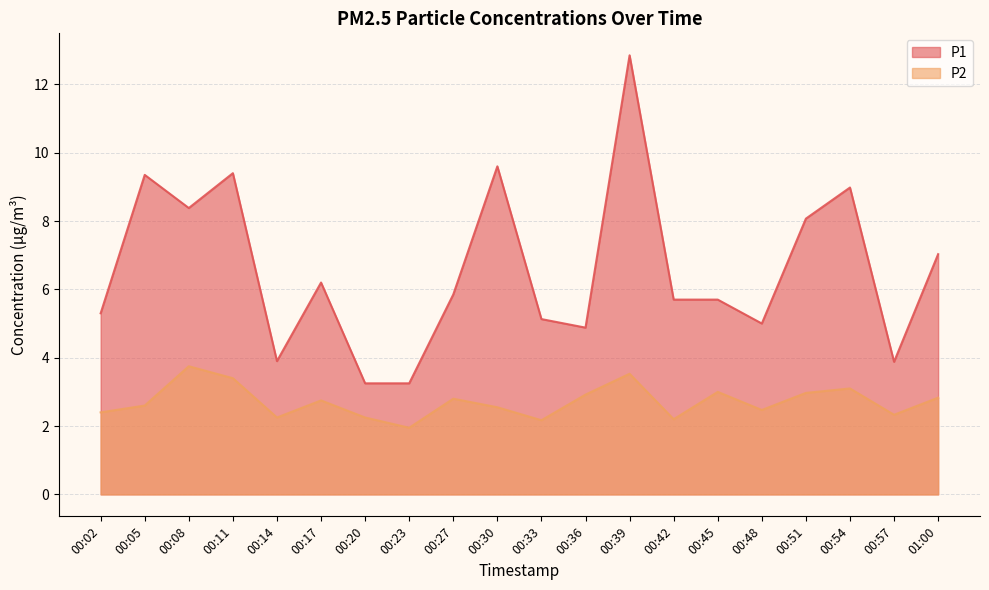

What is the approximate value of P2 at 00:54?

3.1